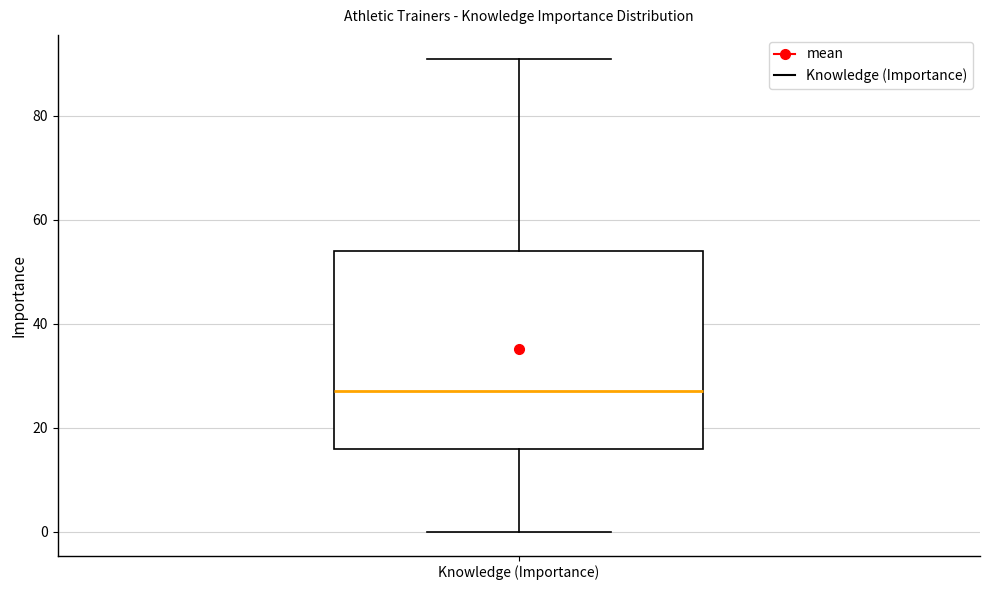

Transcribe this box plot: give where the median line is, the range the box spans, and where the two whiskers end, as read against the y-axis. The values are not printed on the chart, so give them approximately, as read against the axis.

median 28, box 16 to 54, whiskers 0 to 92